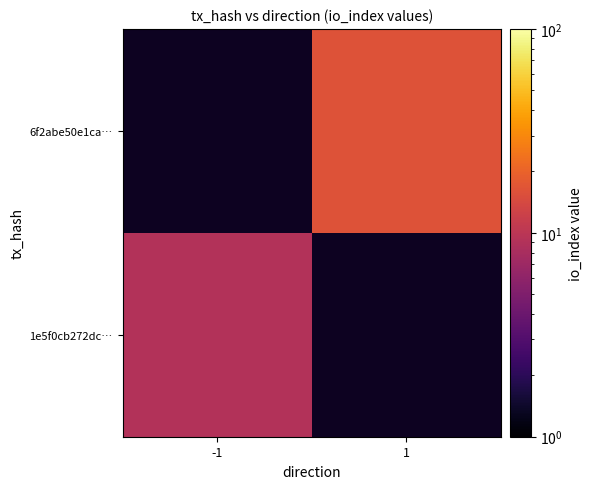

Is the value of 1e5f0cb272dc… at -1 greater than the value of 6f2abe50e1ca… at 1?

No